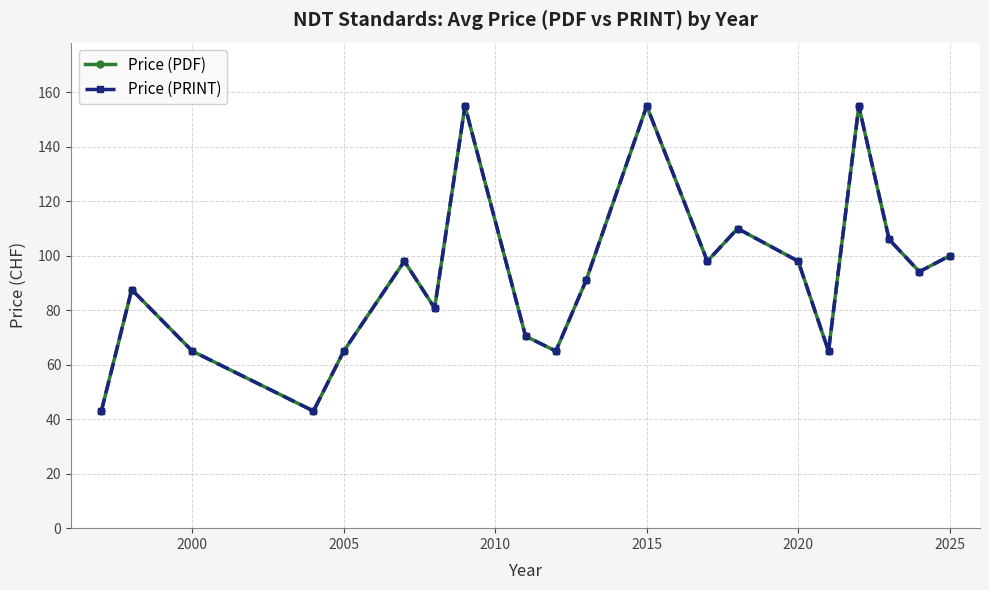

In Price (PDF), how many points are lower than both neighbors (excluding endpoints)?

6